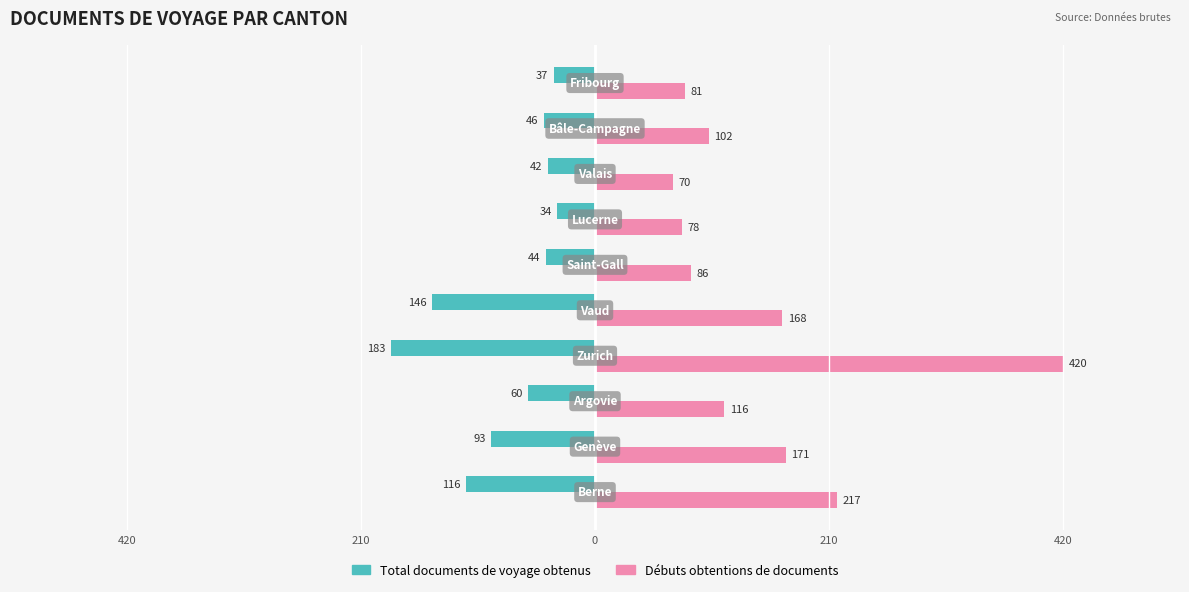

Which series has the largest range (max minus min)?

Débuts obtentions de documents